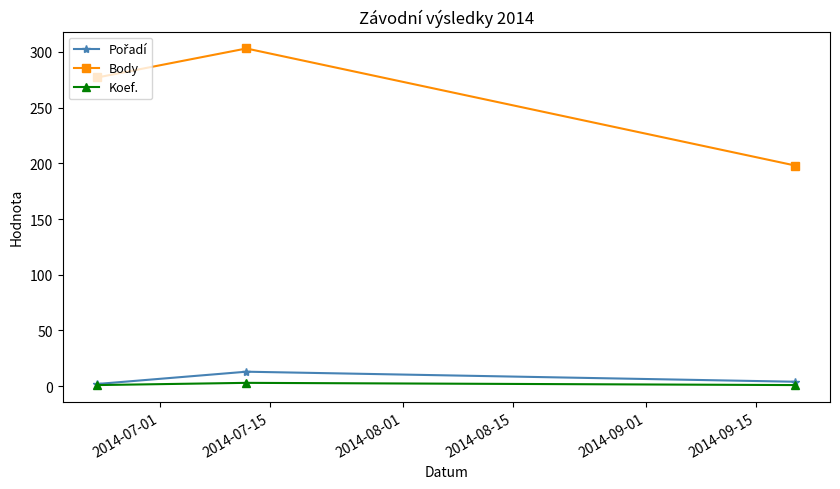

Which series has the largest total across all categories?

Body